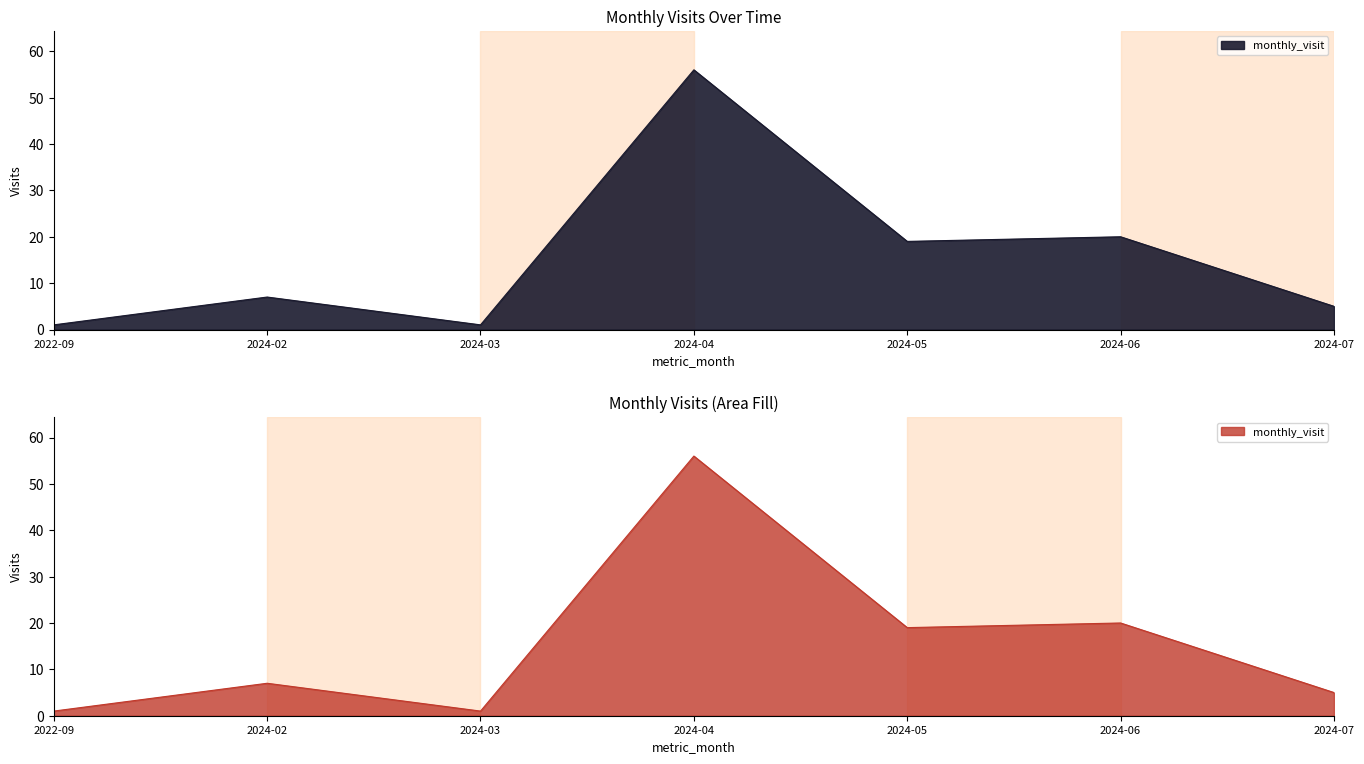

What is the average value?

16